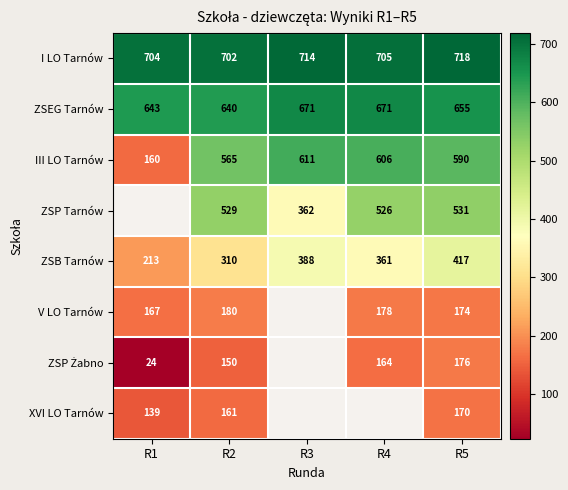

What is the total value across all series at R2?

3237